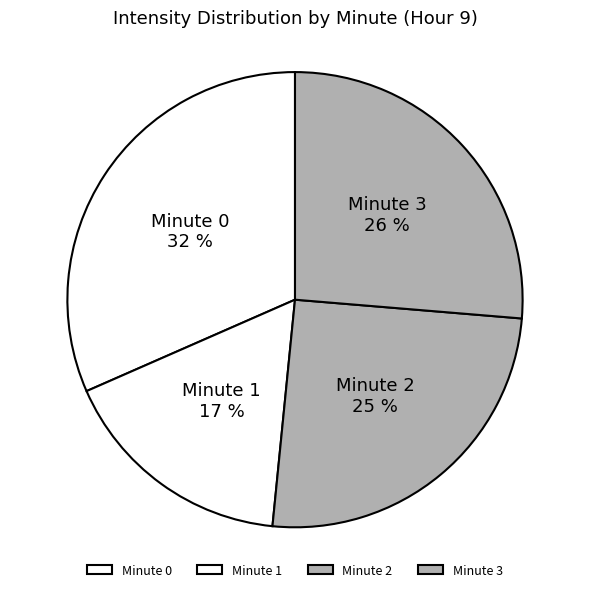

Between Minute 2 and Minute 0, which is larger?

Minute 0